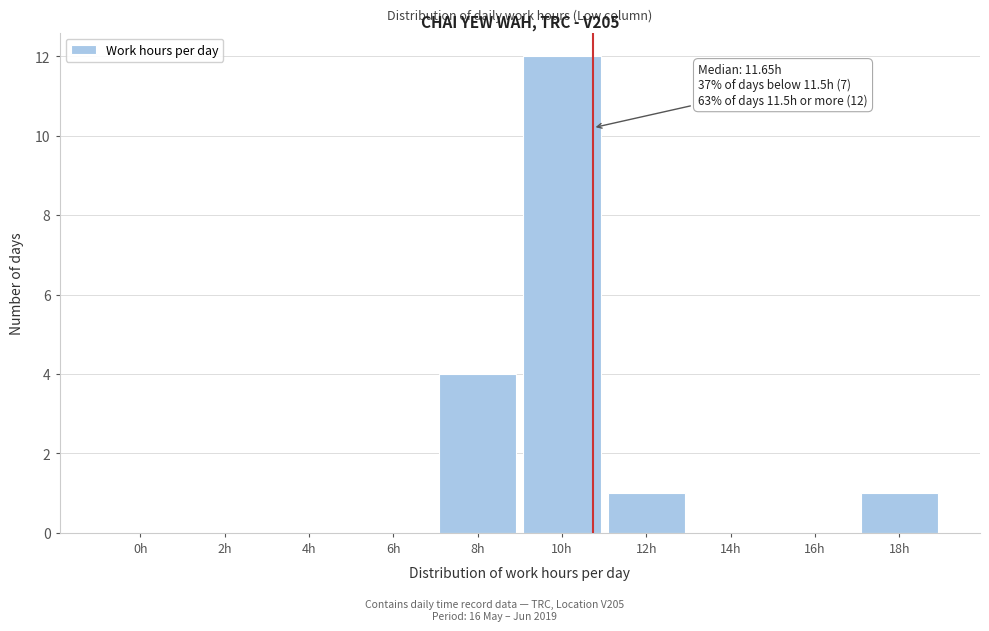

Reading left to right, transcribe all the data shown in this chart.

0h=0	2h=0	4h=0	6h=0	8h=4	10h=12	12h=1	14h=0	16h=0	18h=1